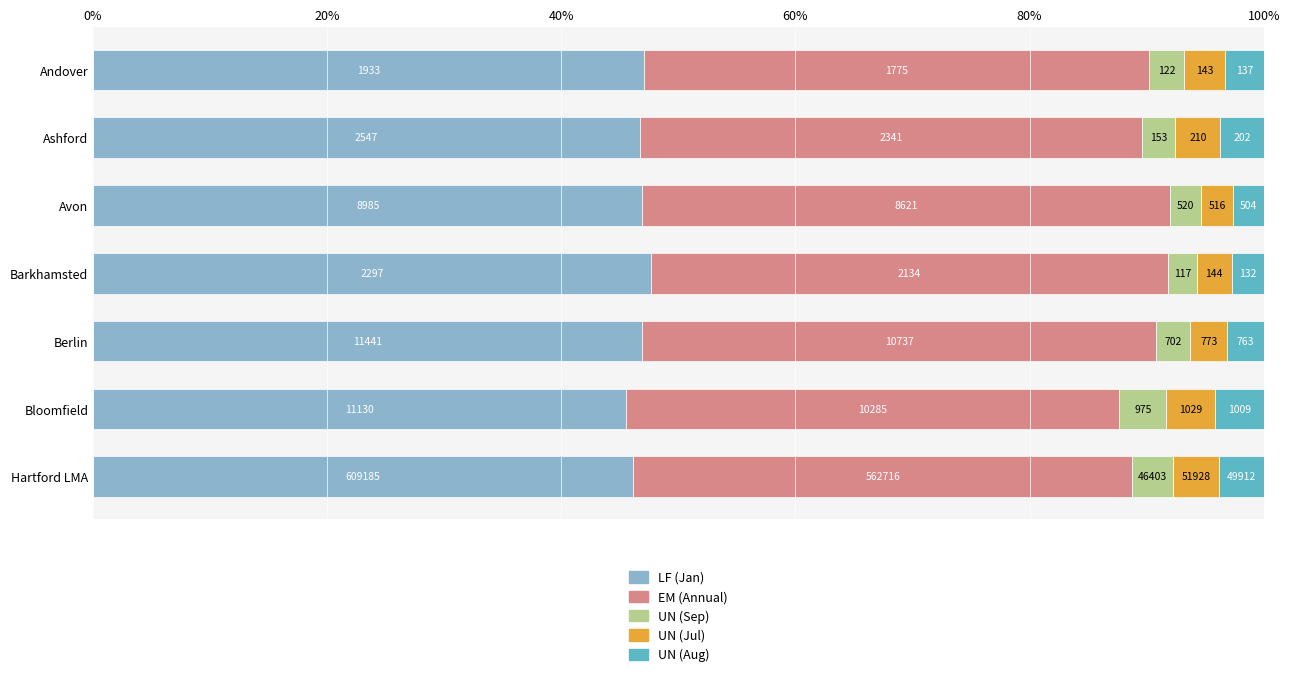

What are all the series names shown in the legend?

LF (Jan), EM (Annual), UN (Sep), UN (Jul), UN (Aug)